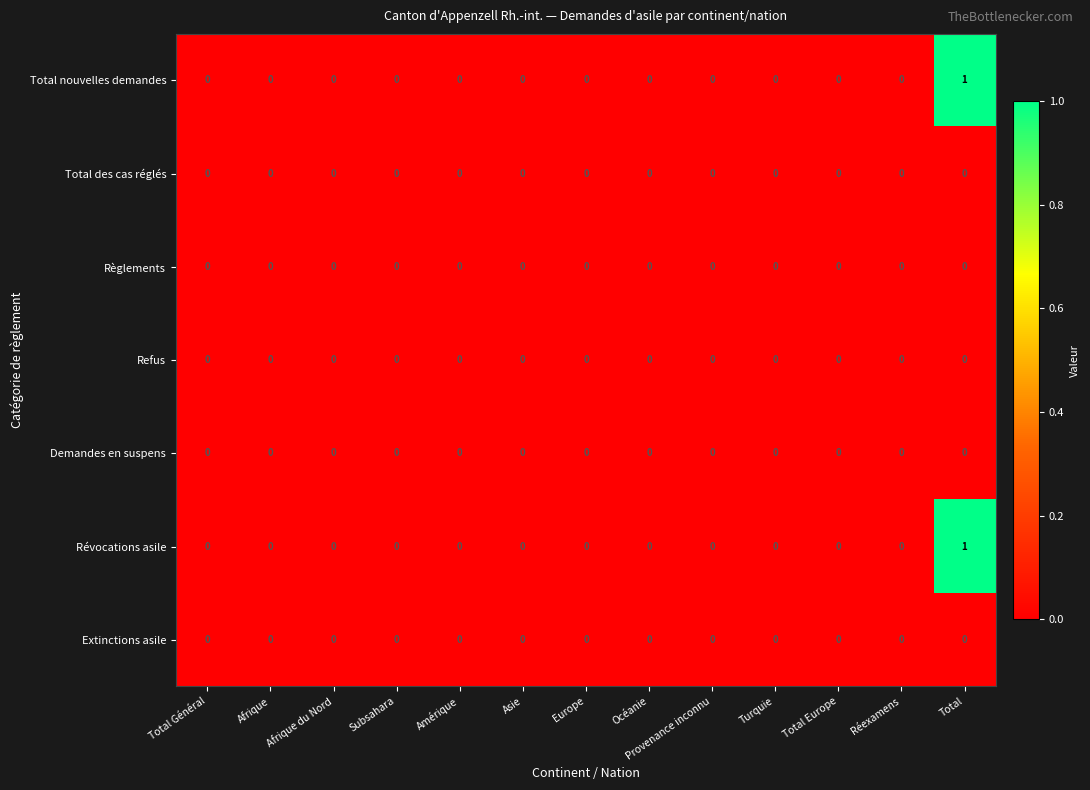

At which label does Total nouvelles demandes reach its peak?

Total